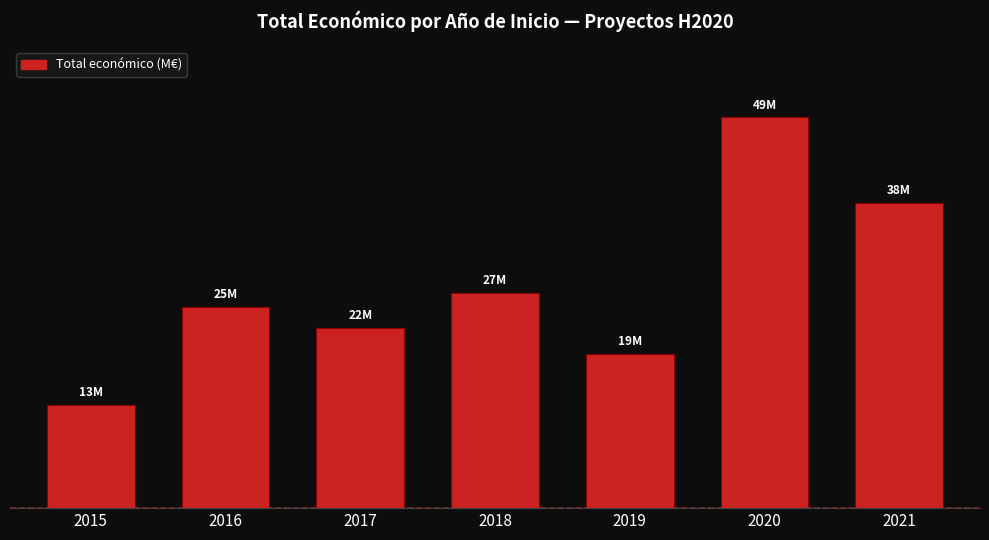

What is the sum of the values at 2018 and 2017?

49.1